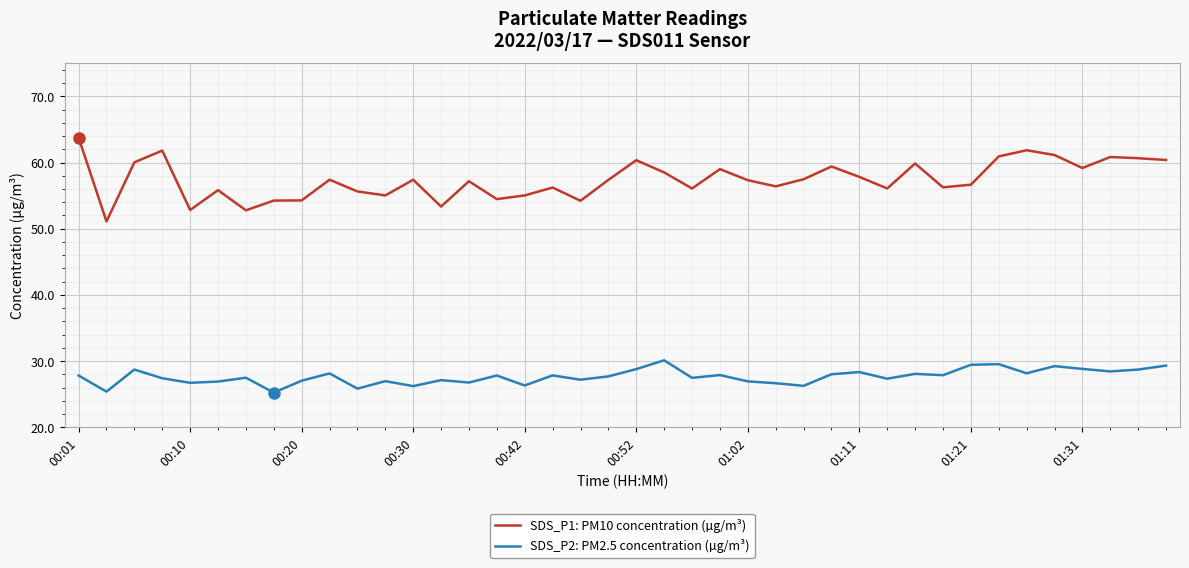

How many series are shown in this chart?

2